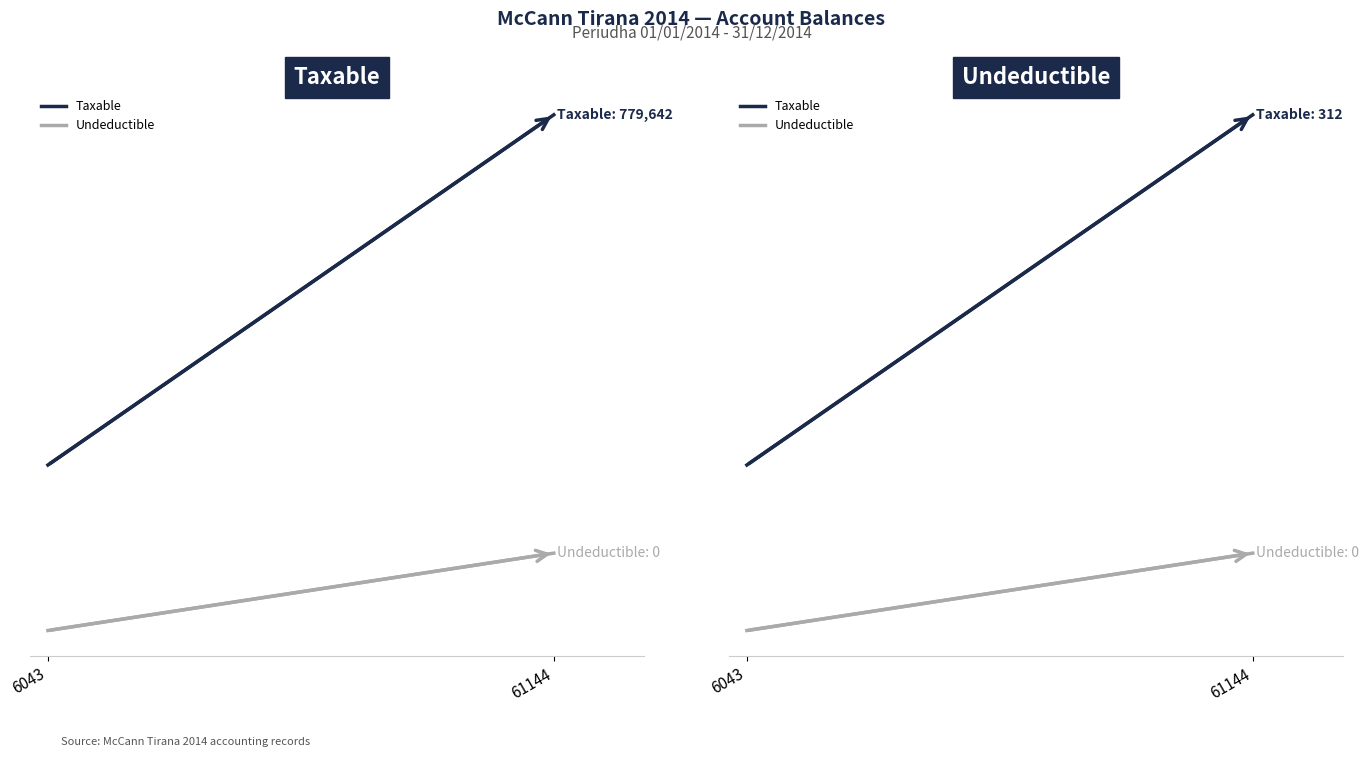

What is the difference between the Taxable values at 6043 and 61144?

211.6